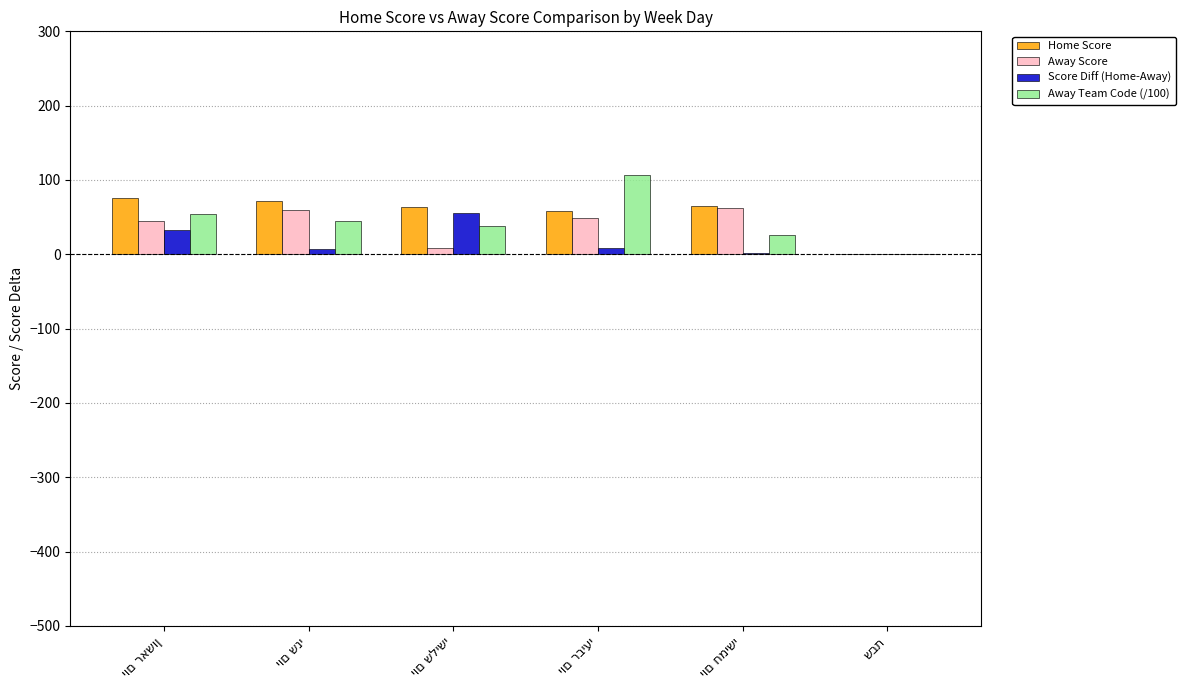

What is the maximum value for Away Score?

62.7